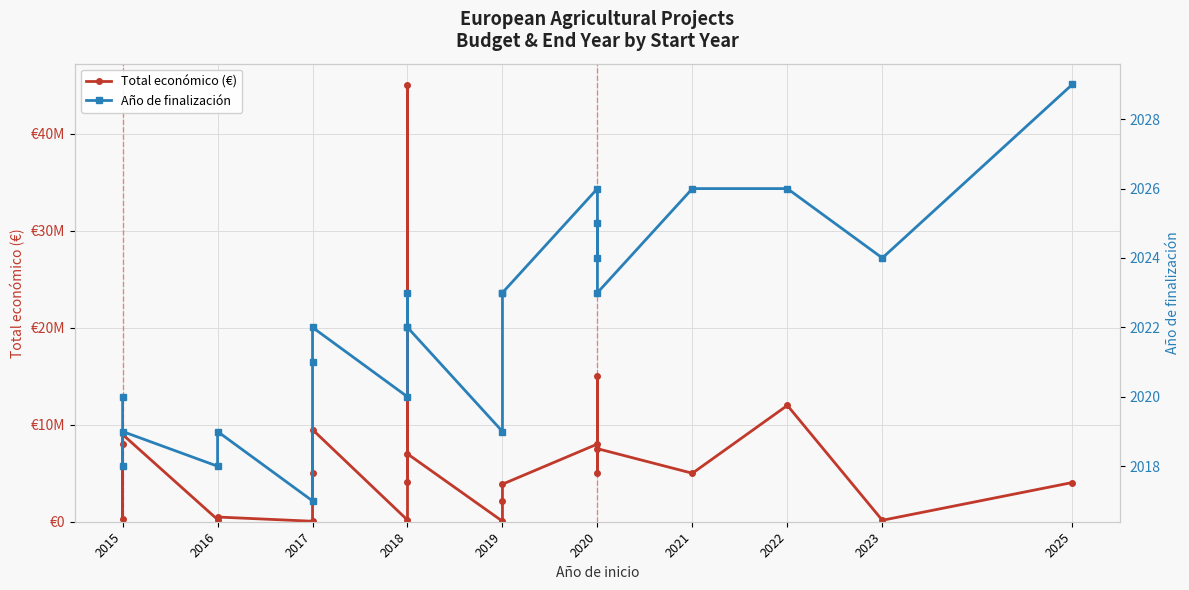

True or false: Año de finalización and Total económico (€) cross at least once.

False